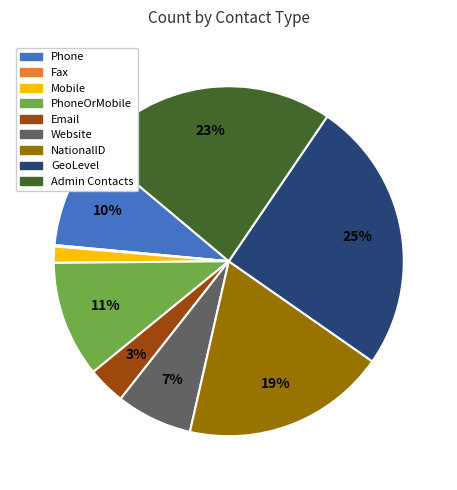

Which has a higher value, Mobile or GeoLevel?

GeoLevel